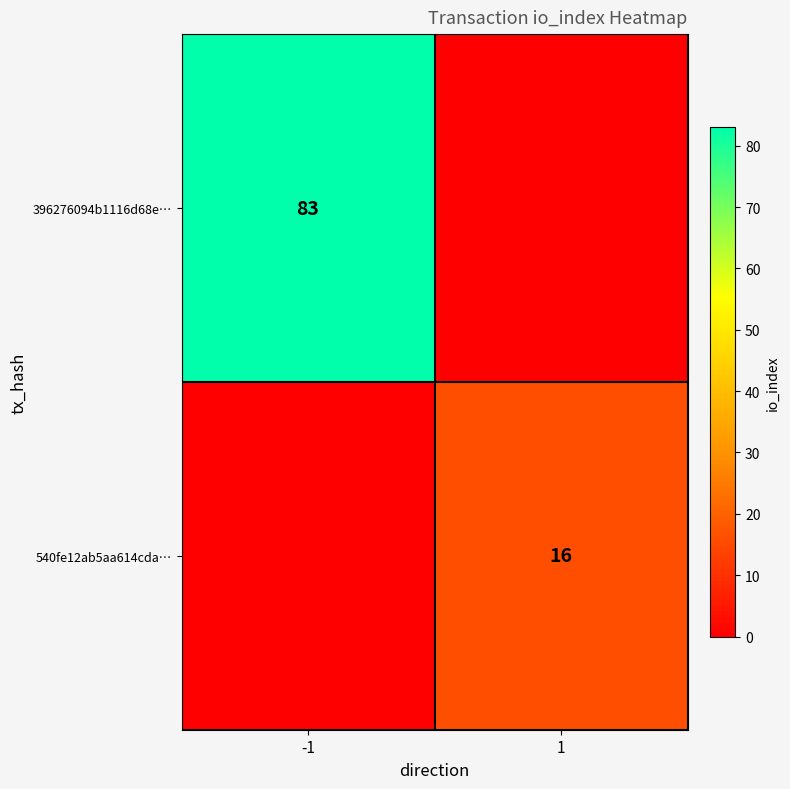

Is it true that 540fe12ab5aa614cda… equals 16 at 1?

True